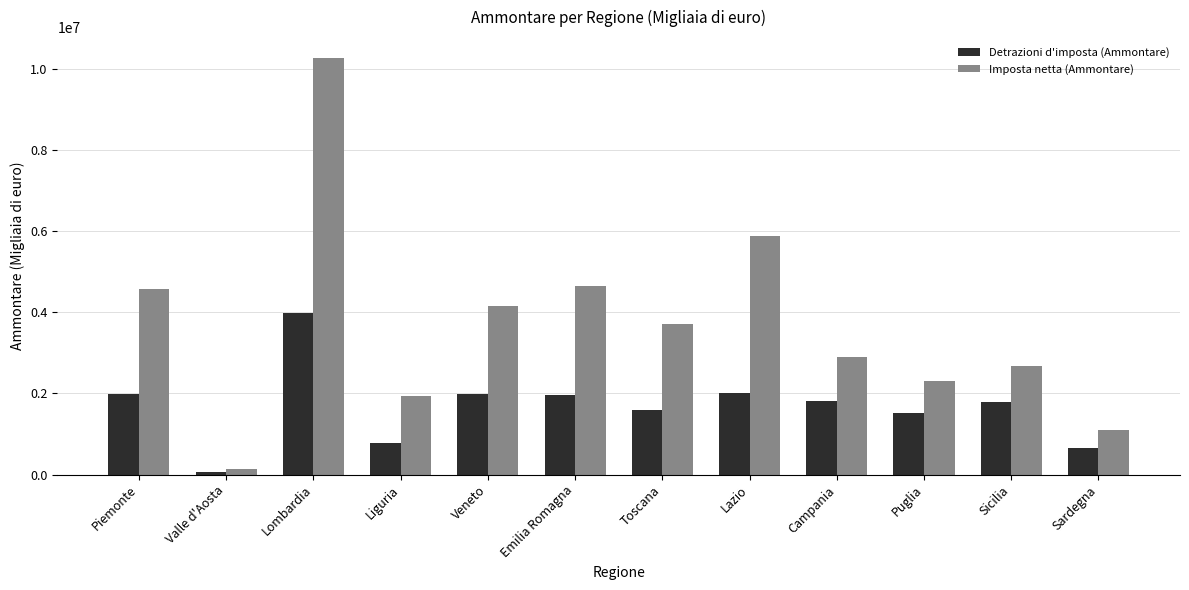

Rank the series by their maximum value, from lowest to highest.

Detrazioni d'imposta (Ammontare), Imposta netta (Ammontare)